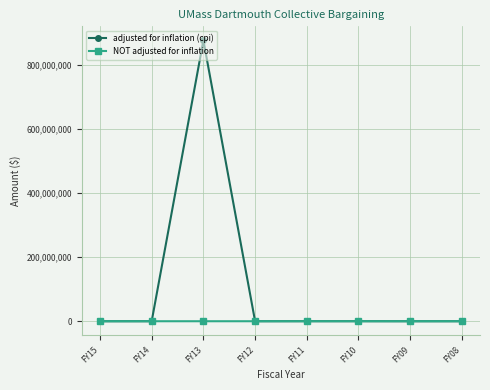

Is the value of NOT adjusted for inflation at FY13 greater than the value of adjusted for inflation (cpi) at FY13?

No